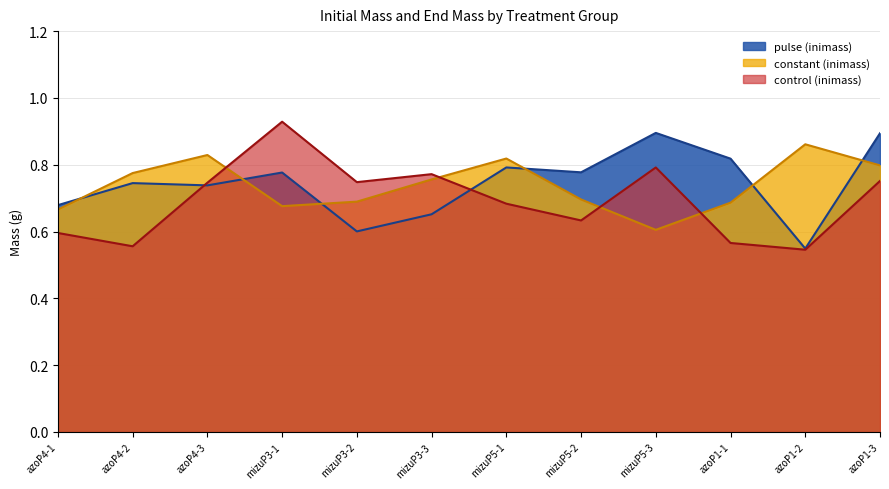

Where do pulse and control first cross each other?

azoP4-2 and azoP4-3